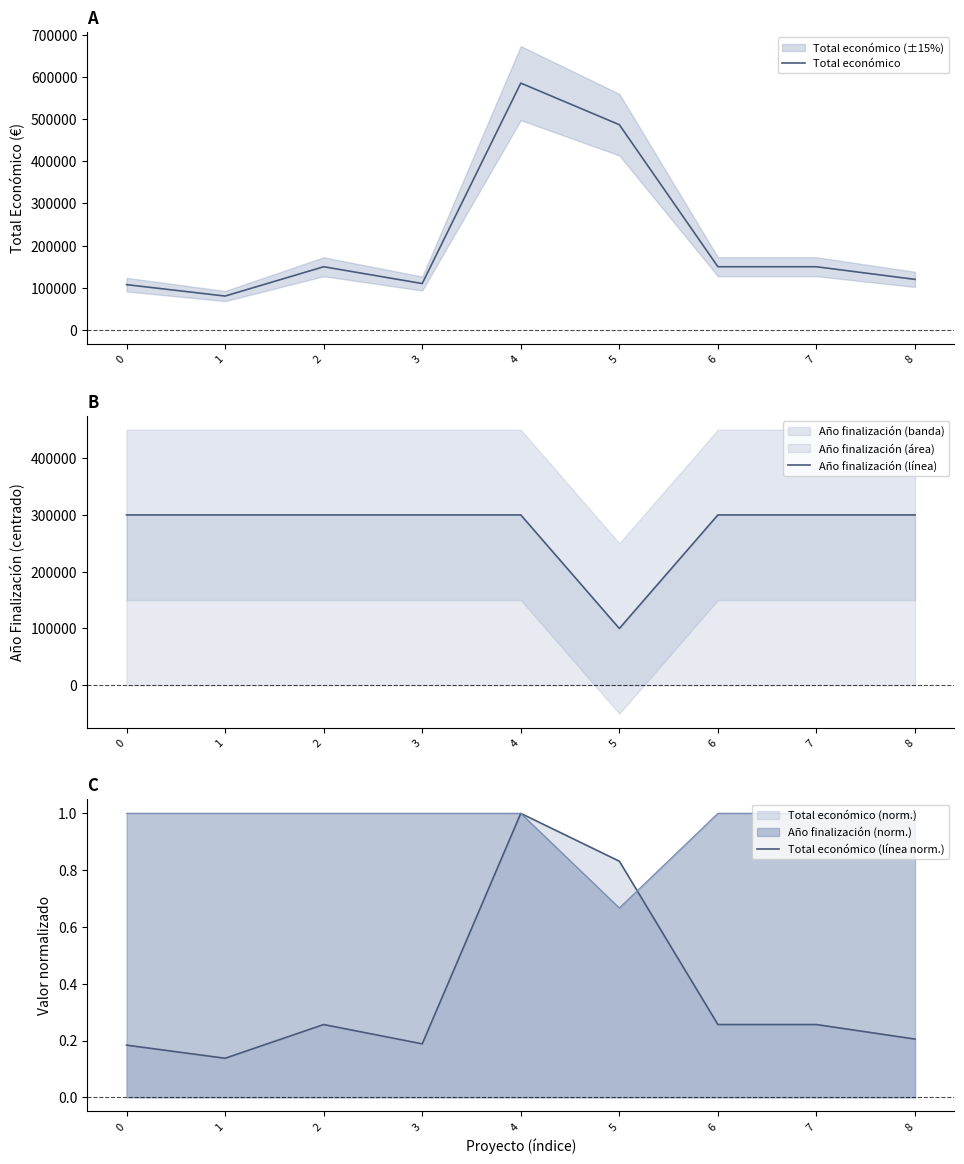

Reading left to right, transcribe all the data shown in this chart.

Total económico: 0=107555.0	1=80498.0	2=150000.0	3=110168.0	4=585346.0	5=486756.0	6=150000.0	7=150000.0	8=120000.0
Año finalización (línea): 0=300000.0	1=300000.0	2=300000.0	3=300000.0	4=300000.0	5=100000.0	6=300000.0	7=300000.0	8=300000.0
Total económico (línea norm.): 0=0.2	1=0.1	2=0.3	3=0.2	4=1.0	5=0.8	6=0.3	7=0.3	8=0.2